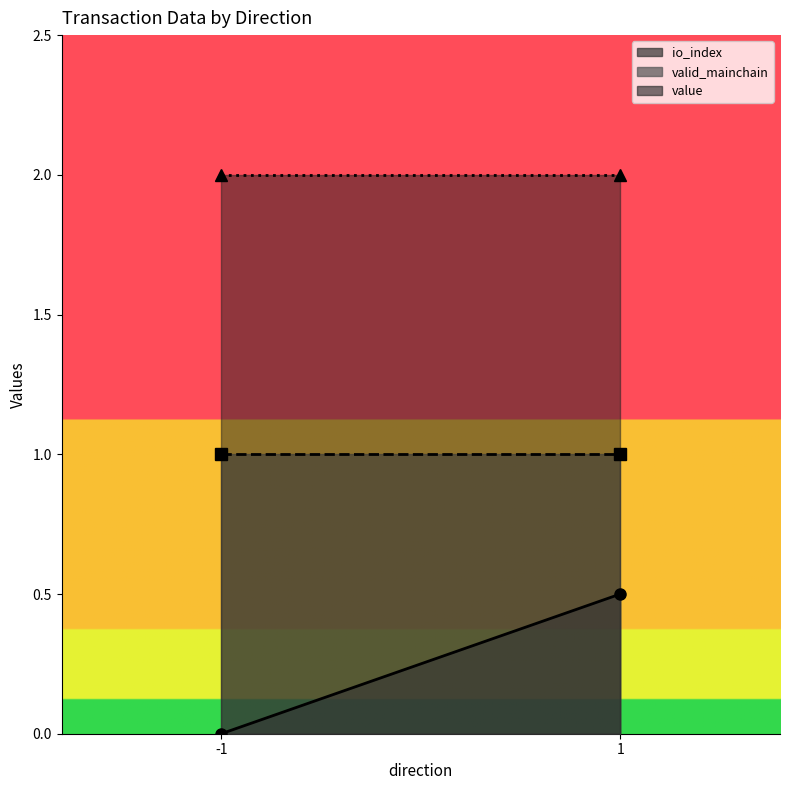

How many lines are shown in the chart?

3